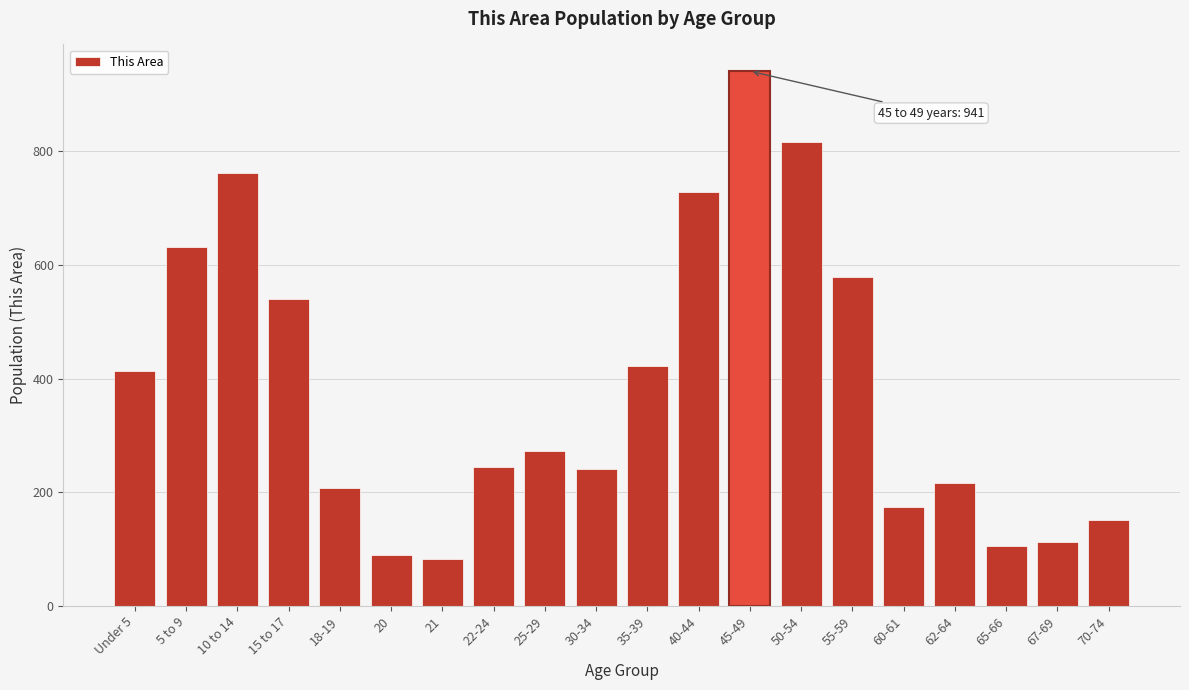

Is it true that the value at 25-29 is 374?

False